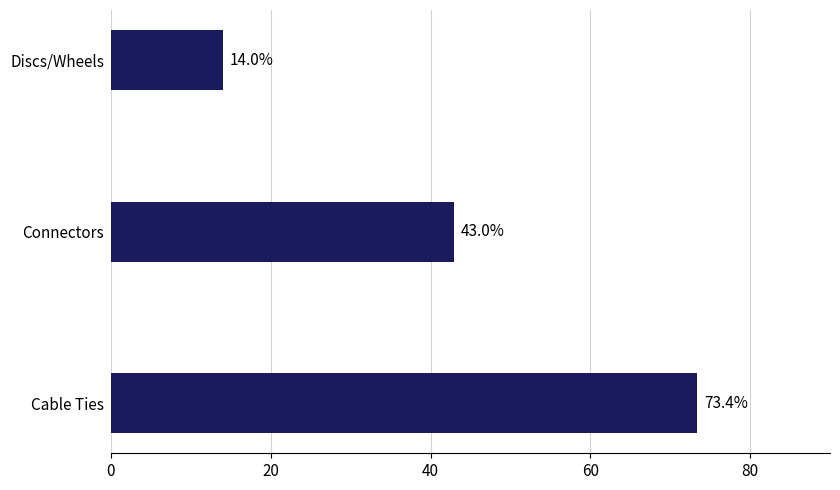

What is the difference between the maximum and second lowest values?

30.4